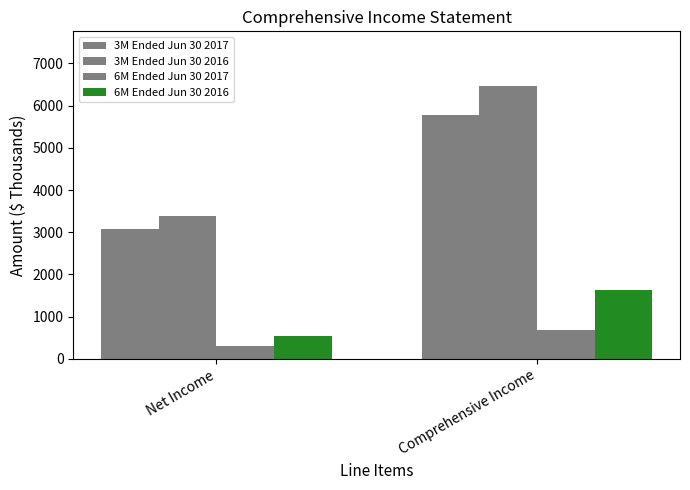

What is the sum of all 6M Ended Jun 30 2016 values?

2171